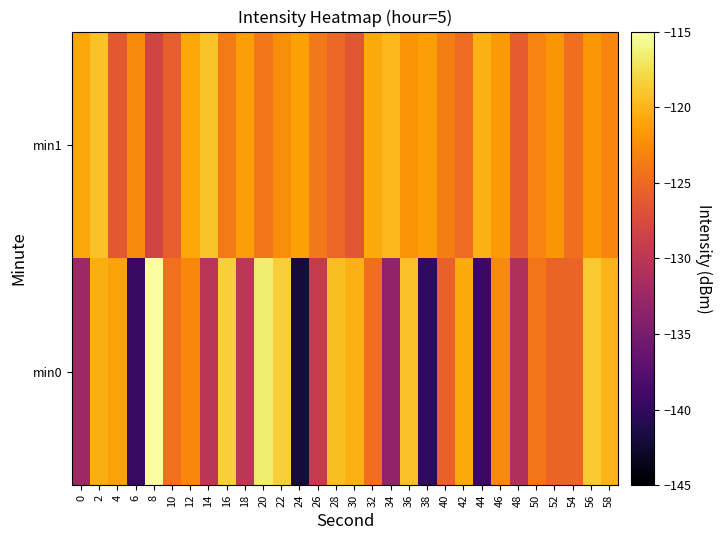

List the series in order of their overall mean, highest first.

min1, min0